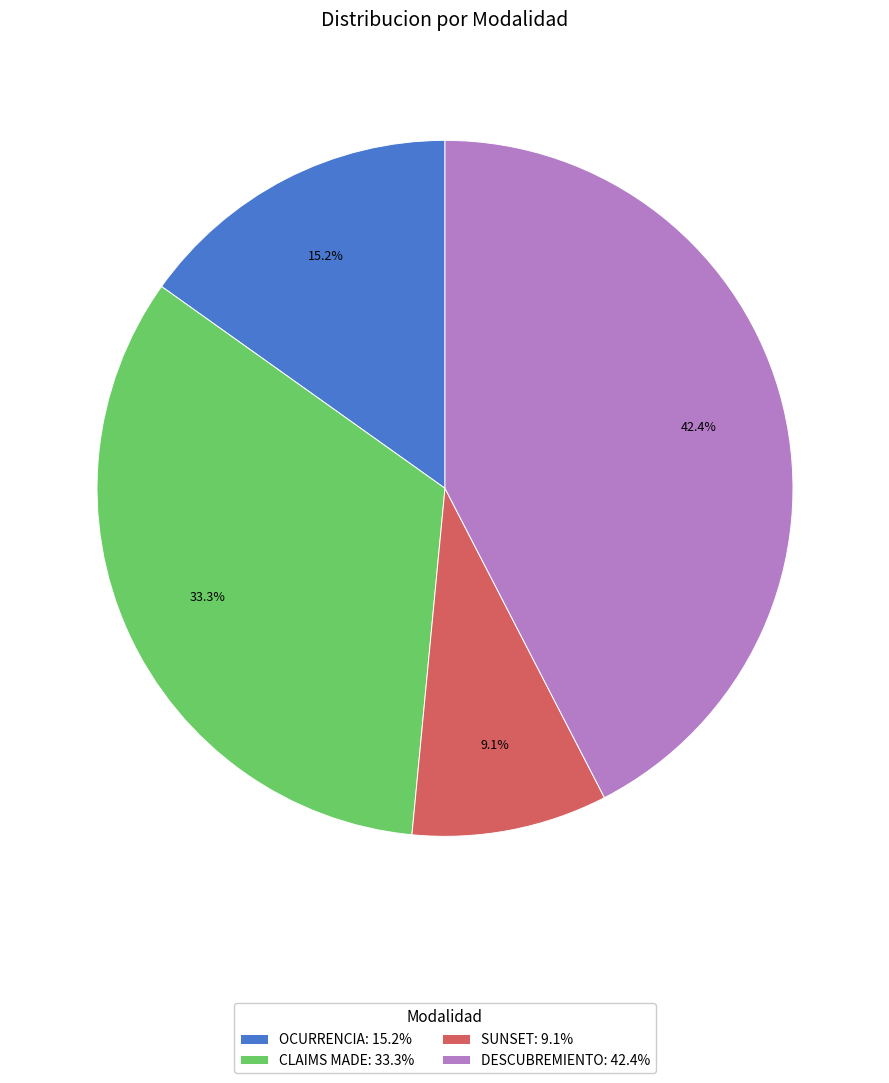

What percentage do DESCUBREMIENTO and OCURRENCIA together represent?

57.6%